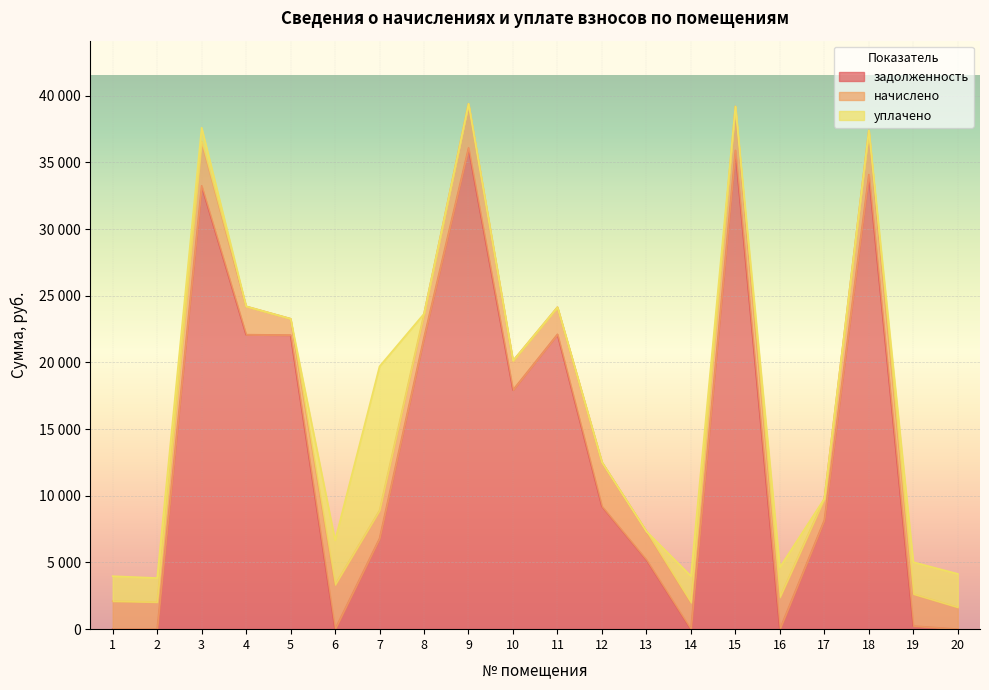

At which category is the sum across all series the highest?

9